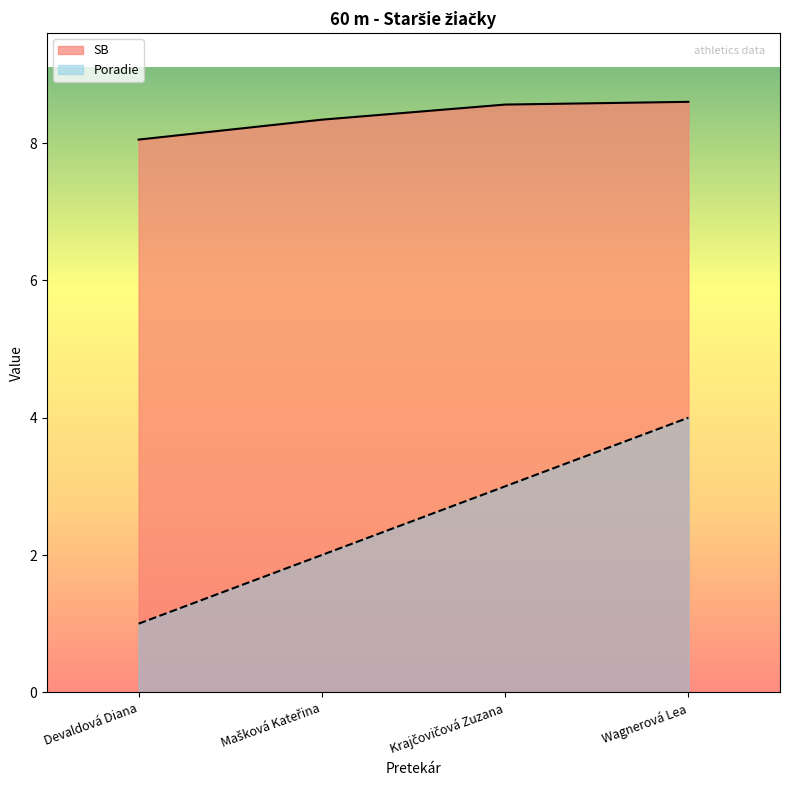

At Krajčovičová Zuzana, list the series in order from smallest to largest.

Poradie, SB